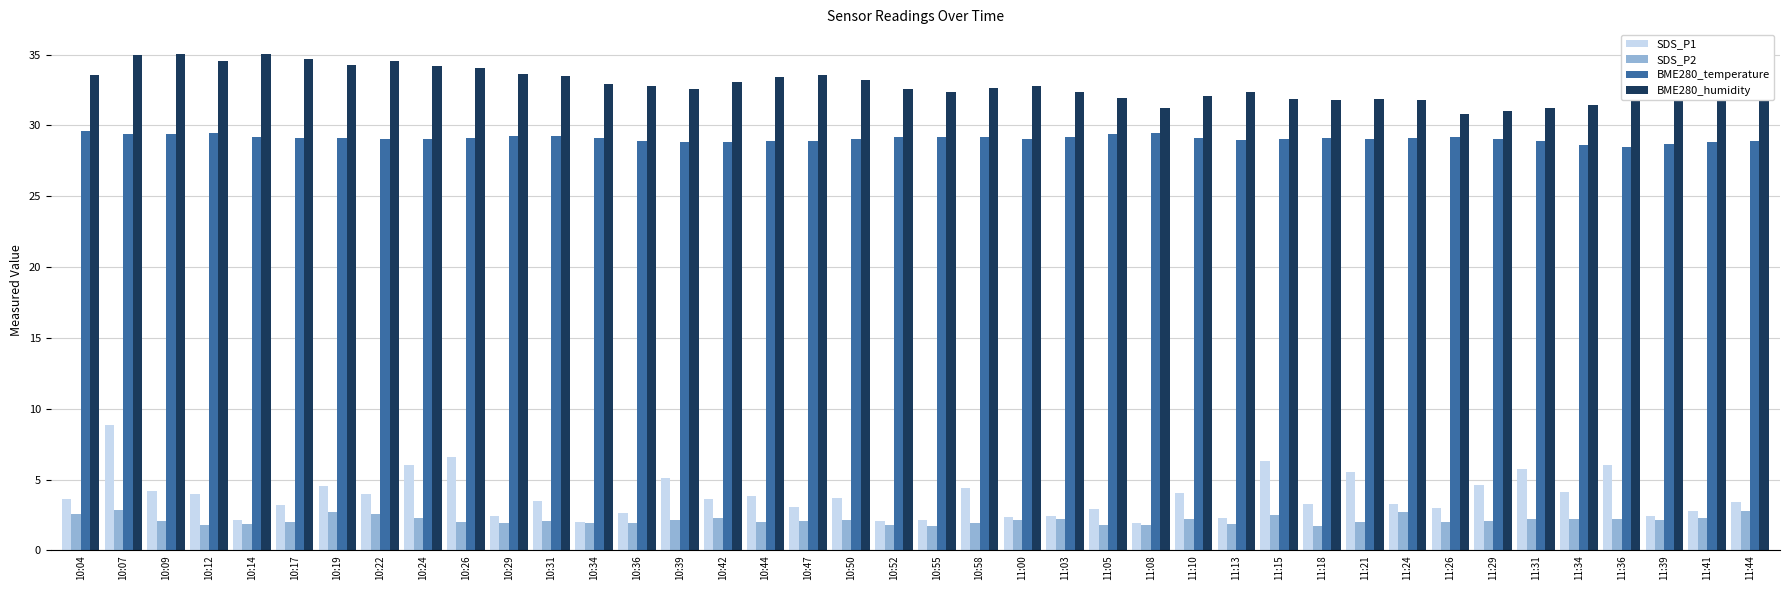

What is the smallest value displayed?

1.7